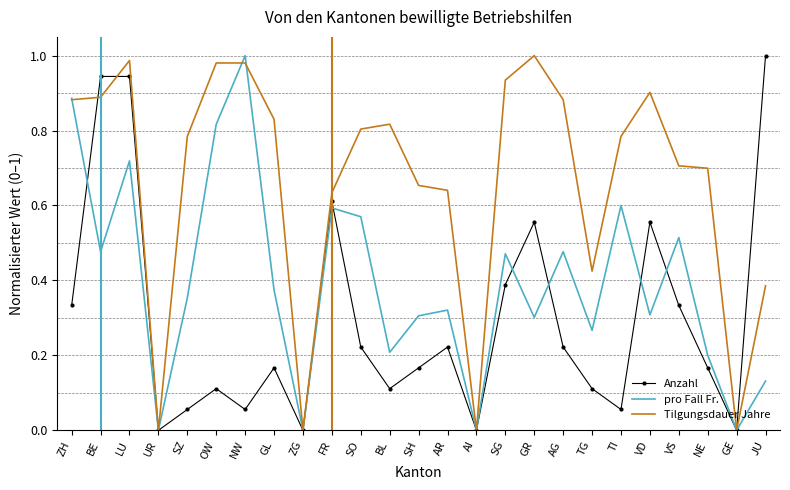

The value of pro Fall Fr. at SH is 0.1. True or false?

False